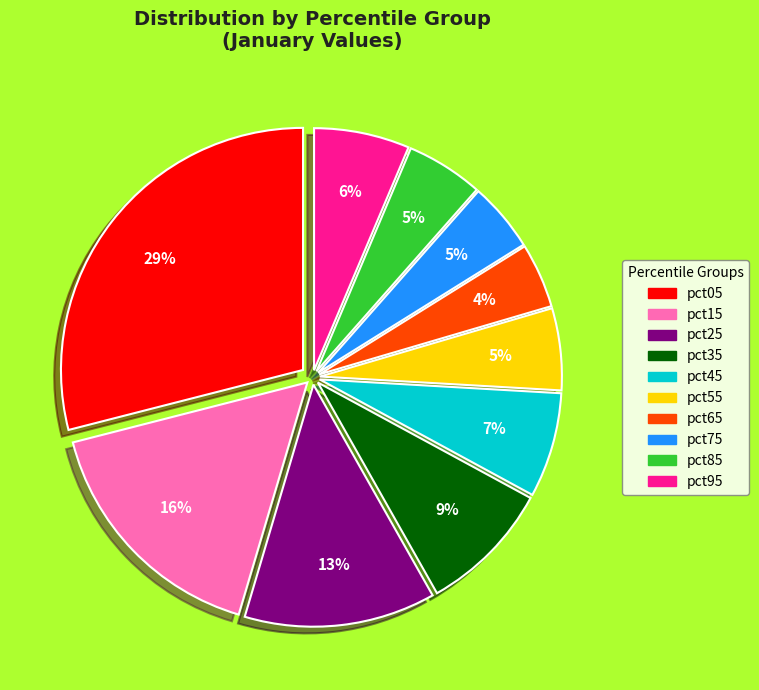

Count the number of slices in the pie.

10